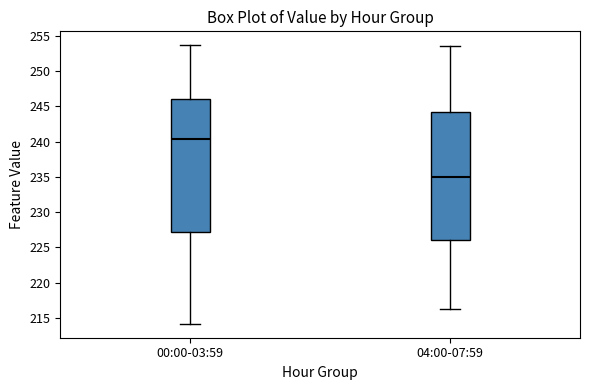

Where does the lower whisker of the box for 04:00-07:59 end on the y-axis? The values are not printed on the chart, so give them approximately, as read against the axis.

216.5